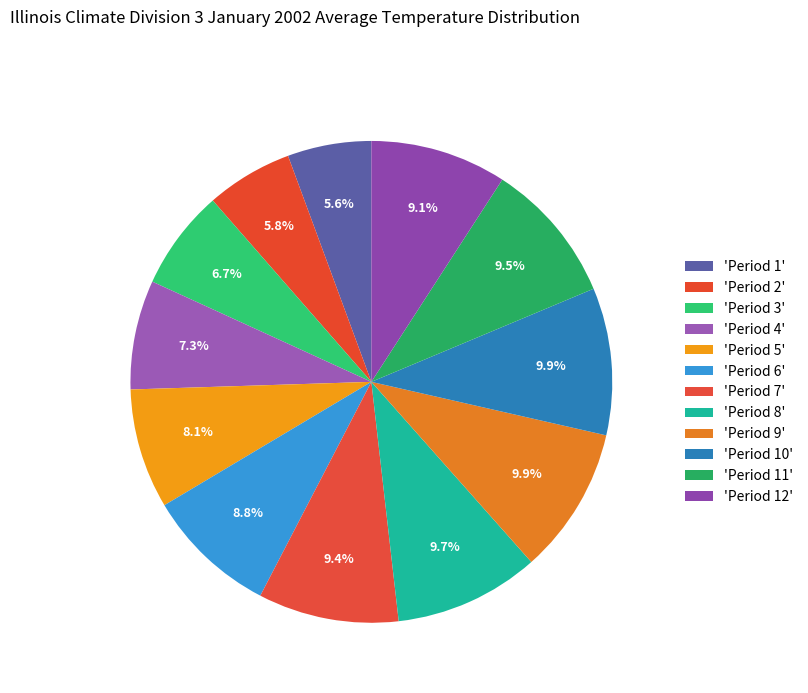

How many segments does this pie chart have?

12